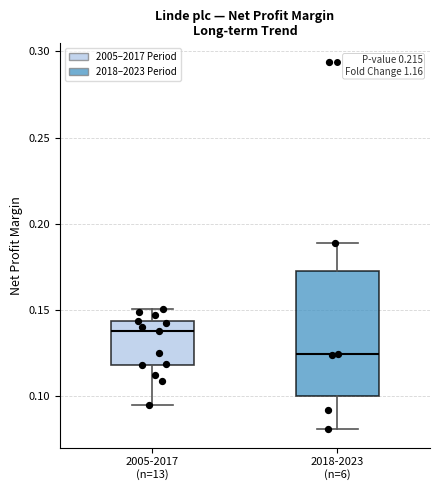

Which box is the tallest, from its lower edge to its upper edge?

2018-2023 (n=6)